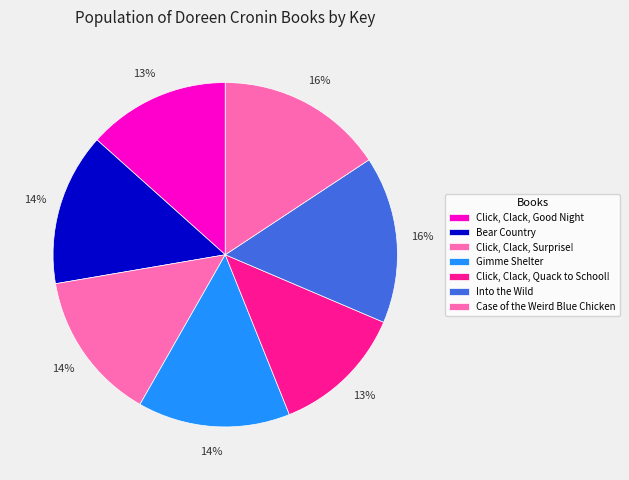

Combined, do Click, Clack, Surprise! and Gimme Shelter account for over 50%?

No